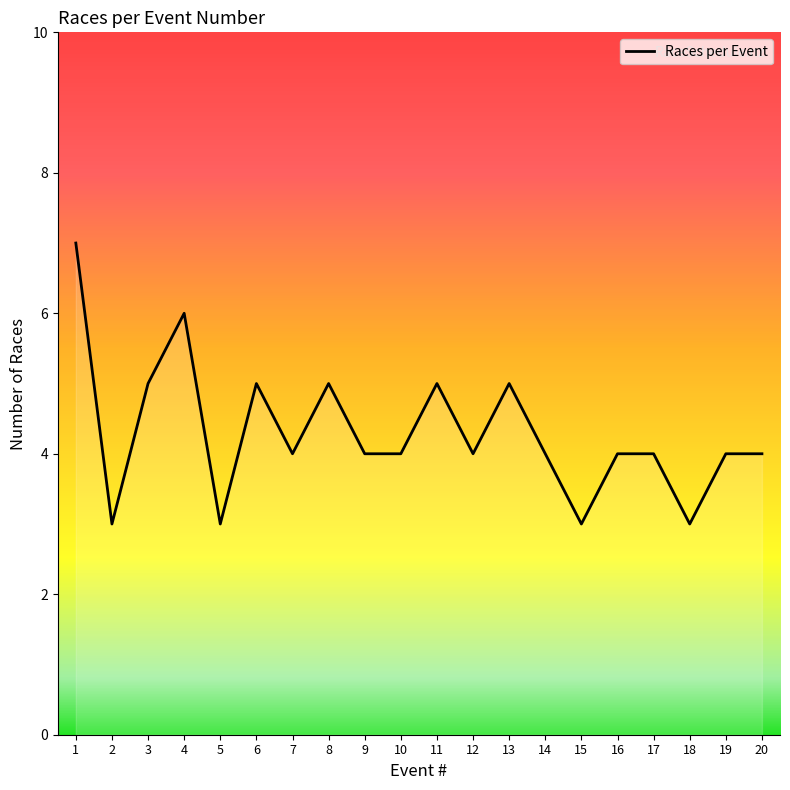

What is the change in value from 1 to 17?

-3